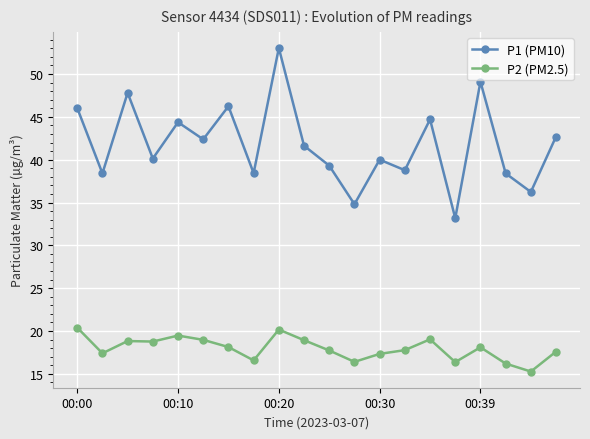

True or false: P2 (PM2.5) has more than 2 interior local peaks.

True